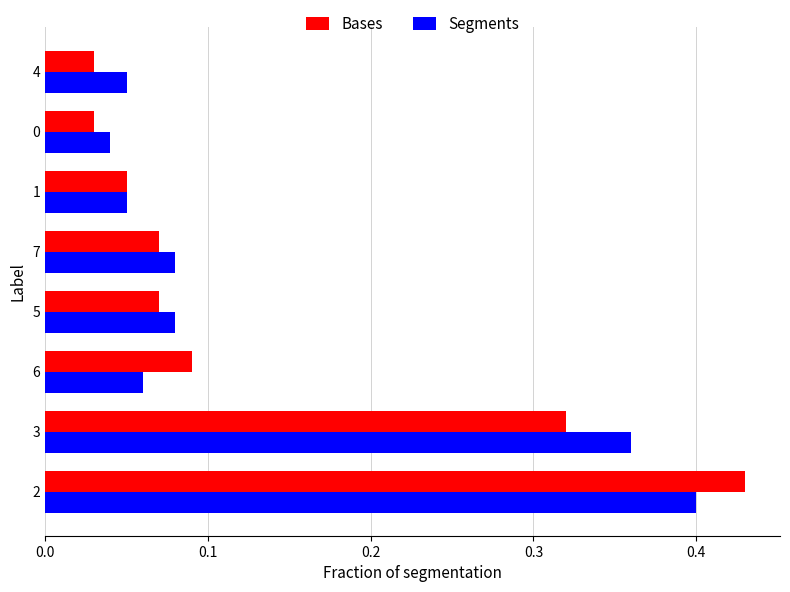

At how many categories does at least one series exceed 0?

8